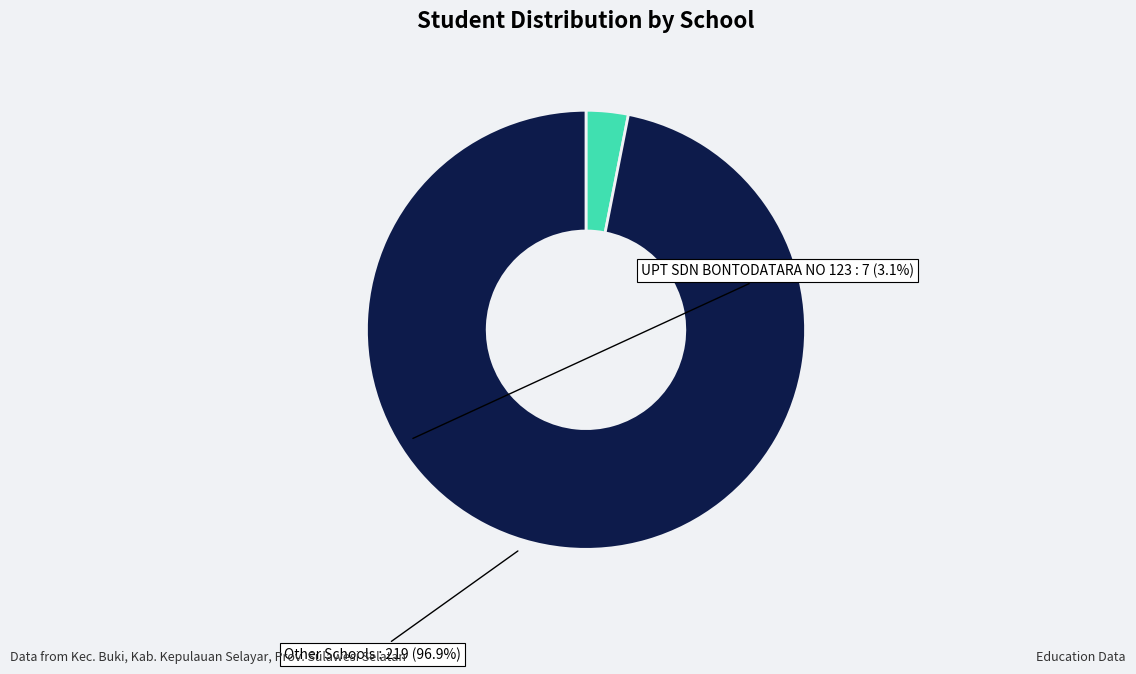

Count the number of slices in the pie.

2